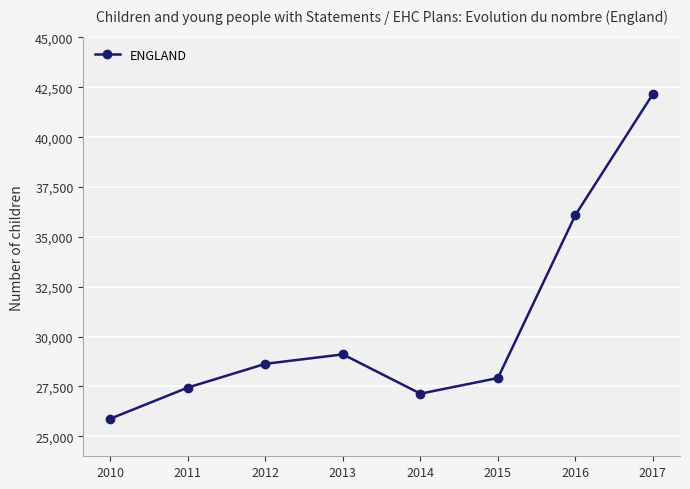

At which label is the value closest to 34024?

2016